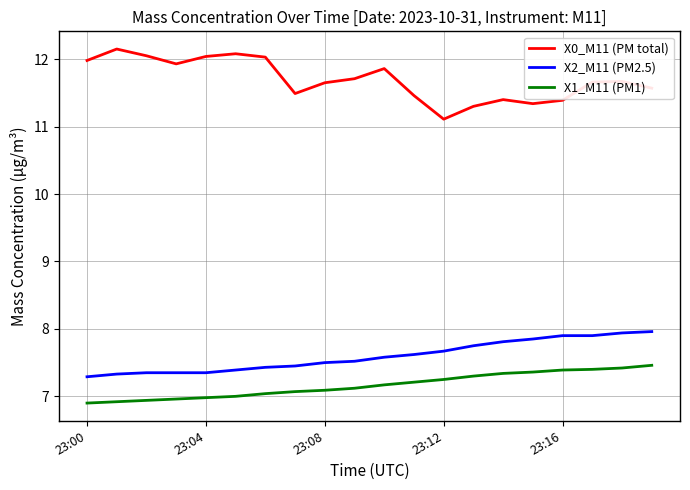

Rank the series by their maximum value, from highest to lowest.

X0_M11 (PM total), X2_M11 (PM2.5), X1_M11 (PM1)